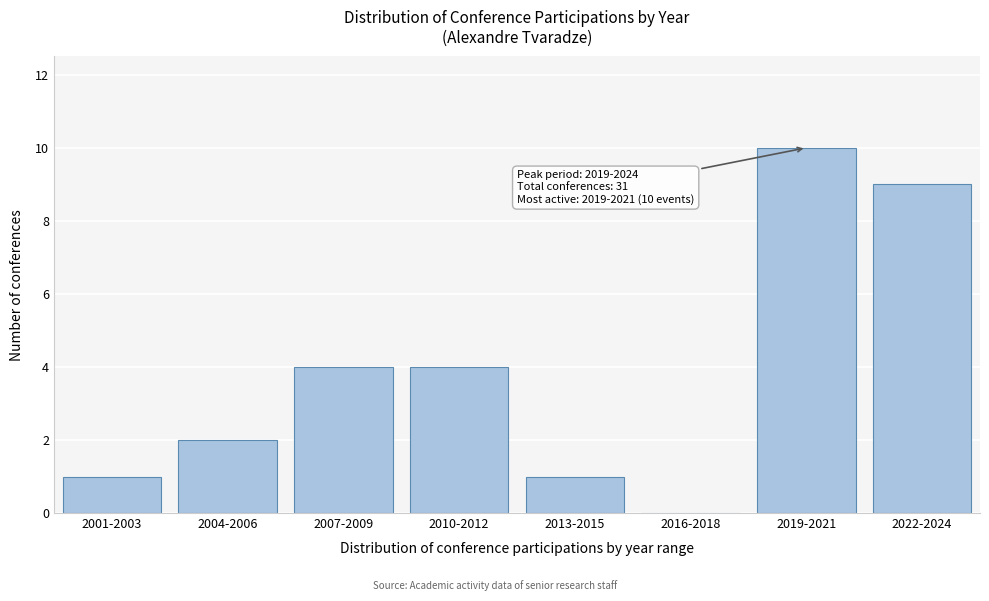

Reading left to right, transcribe all the data shown in this chart.

2001-2003=1	2004-2006=2	2007-2009=4	2010-2012=4	2013-2015=1	2016-2018=0	2019-2021=10	2022-2024=9